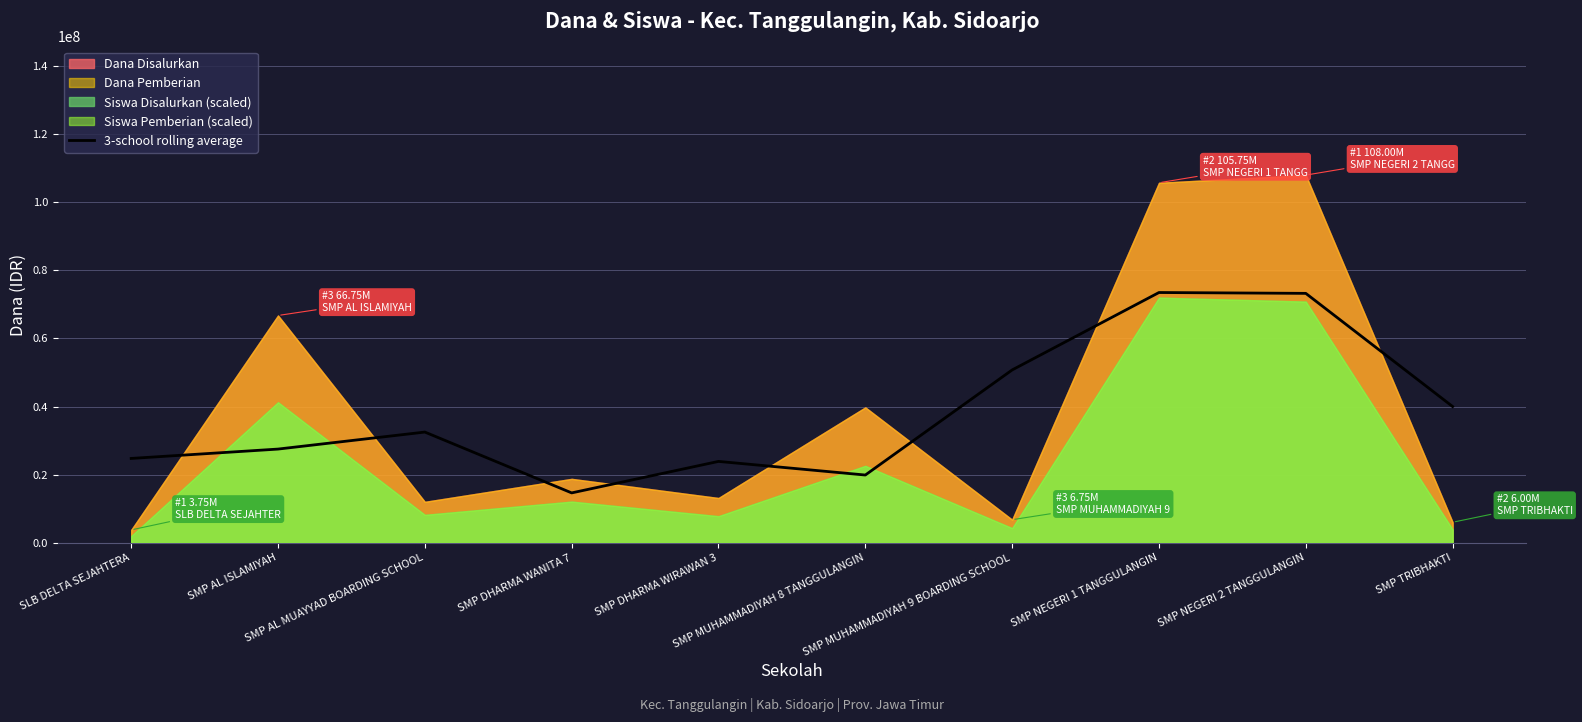

How many lines are shown in the chart?

1